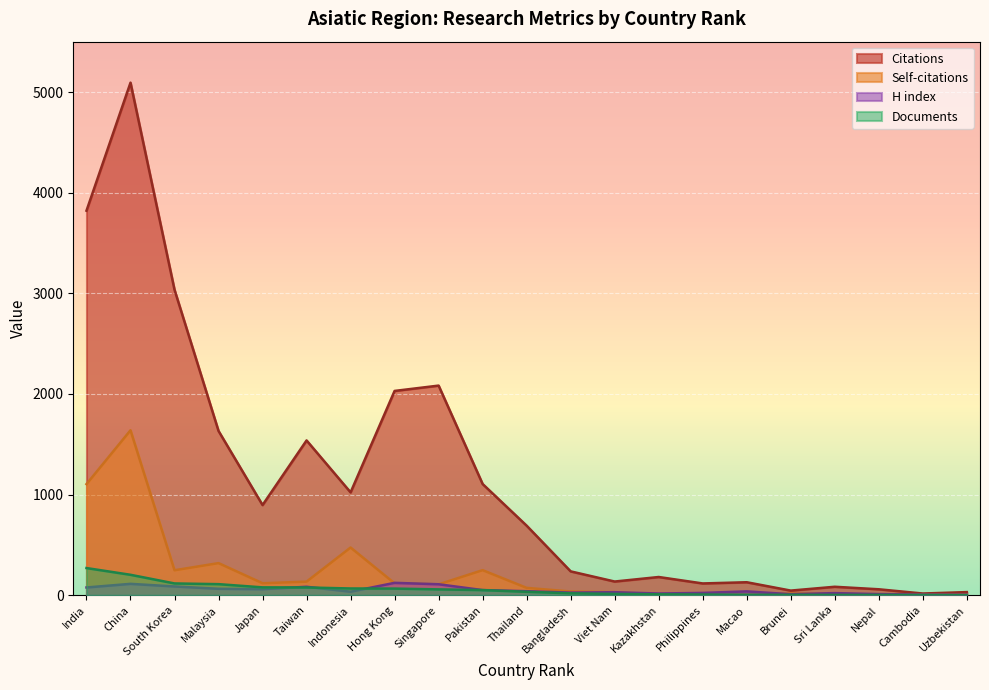

Reading right to left, transcribe all the data shown in this chart.

Citations: 31	17	59	84	46	129	117	181	136	237	691	1105	2083	2030	1022	1538	896	1632	3035	5093	3821
Self-citations: 5	6	2	15	17	10	10	7	31	37	73	249	108	118	474	135	119	319	248	1639	1104
H index: 5	6	11	21	10	38	23	17	30	26	40	51	109	123	35	84	60	64	87	113	77
Documents: 1	2	3	3	4	5	7	9	13	19	34	51	58	66	67	77	78	110	117	203	270